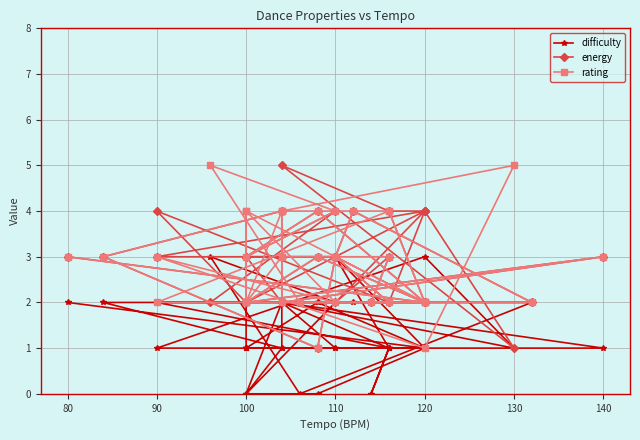

At which category does rating reach its first local valley?

110